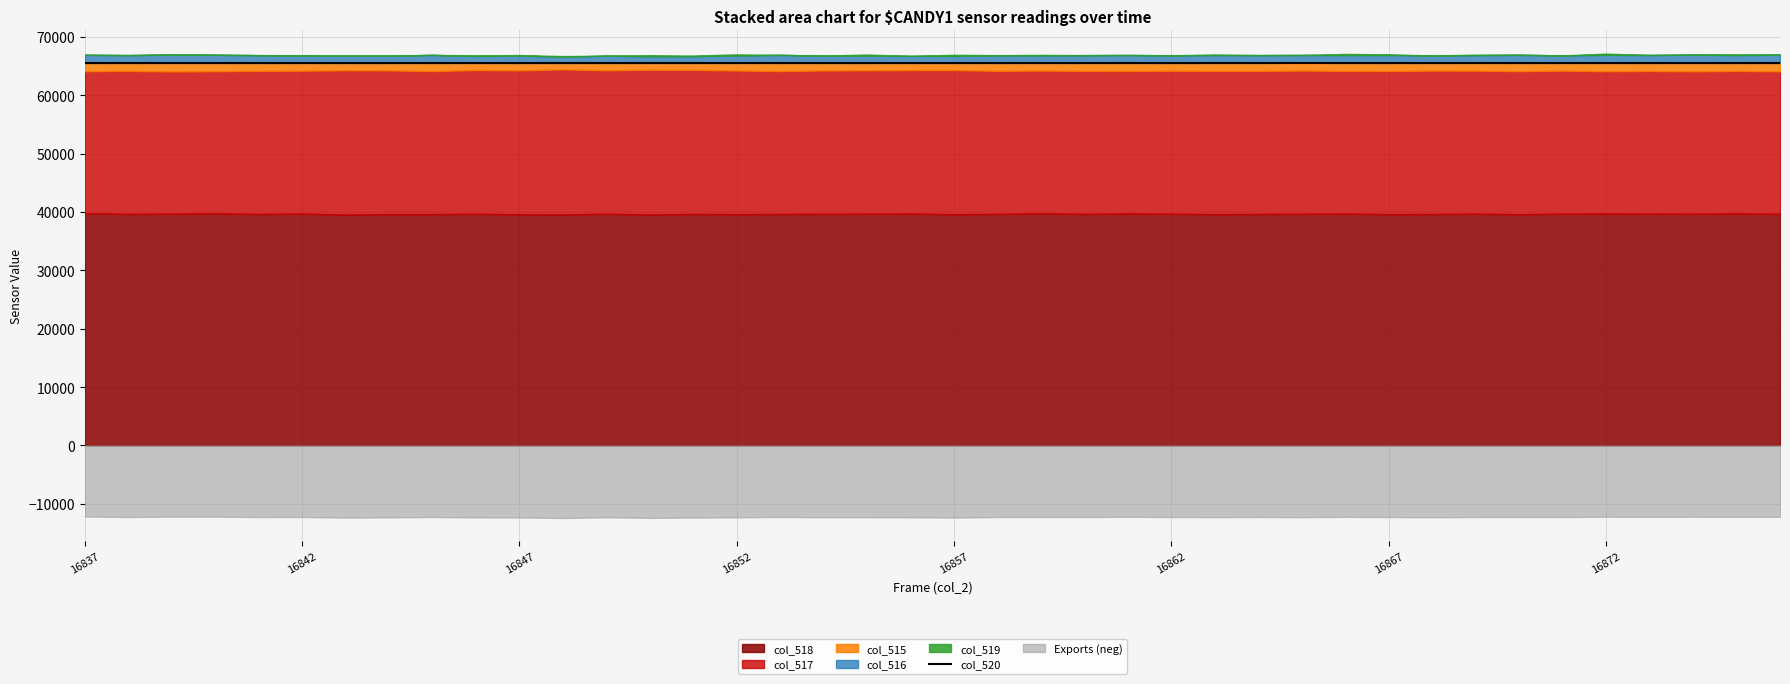

How many values in the col_516 series are below 1342?

20